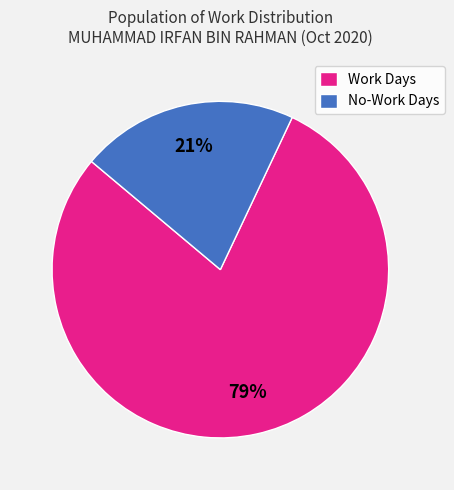

To the nearest percent, what is the combined percentage of Work Days and No-Work Days?

100%